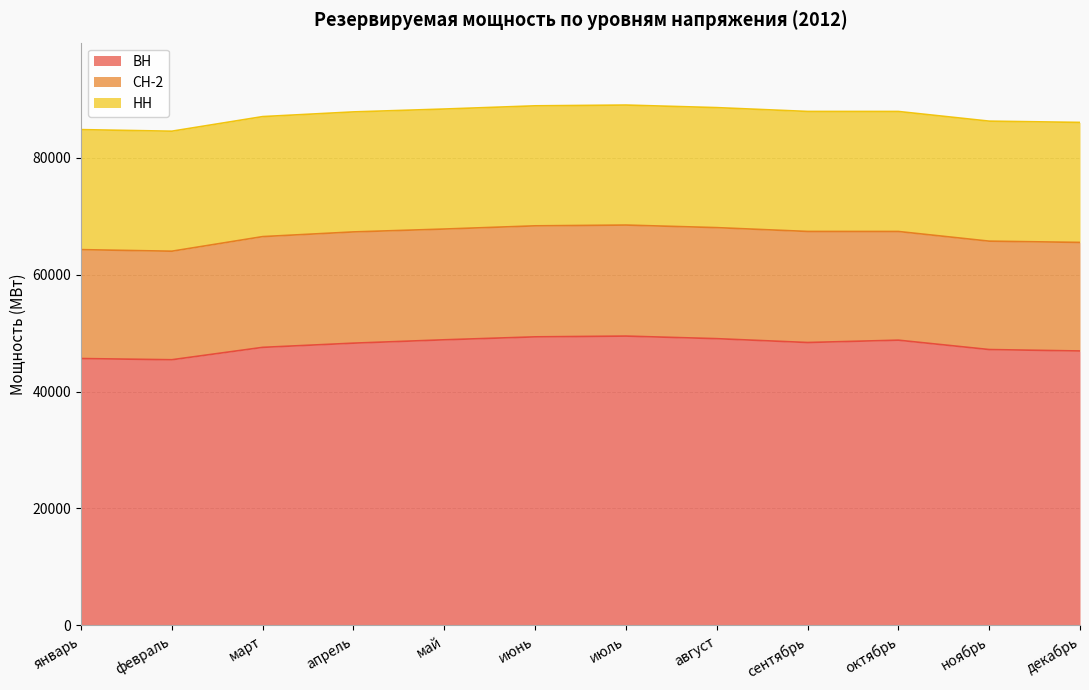

Is the value of СН-2 at декабрь greater than the value of НН at апрель?

No